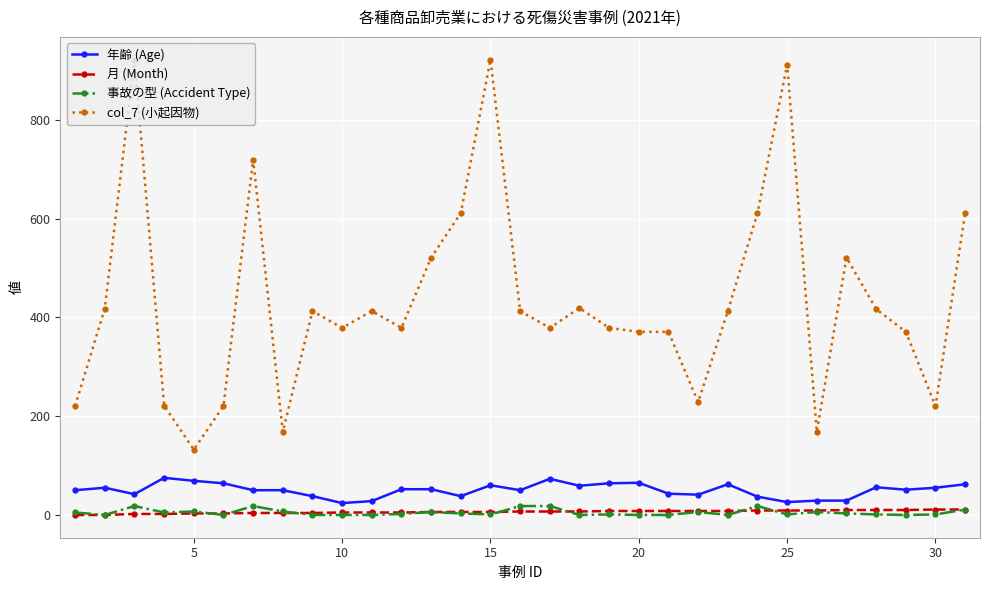

What are all the series names shown in the legend?

年齢 (Age), 月 (Month), 事故の型 (Accident Type), col_7 (小起因物)